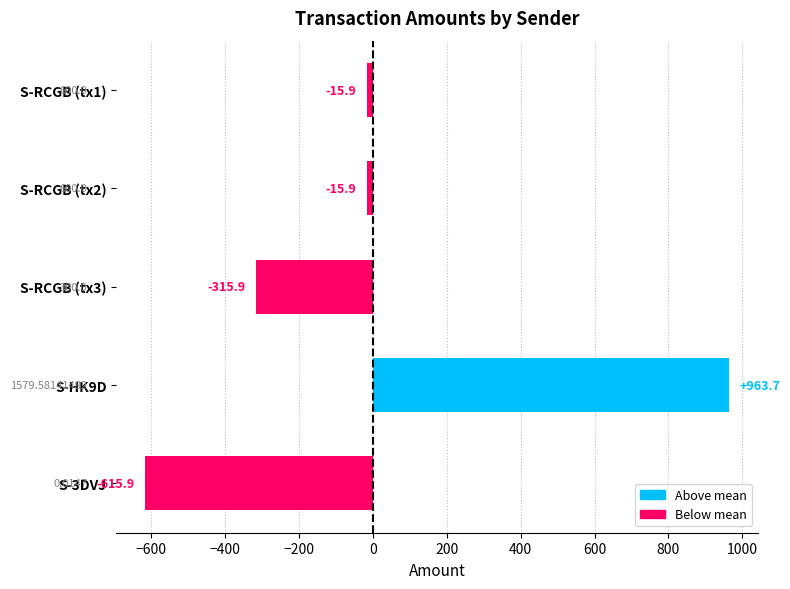

What is the sum of the values at S-RCGB (tx3) and S-3DVJ?

-931.8